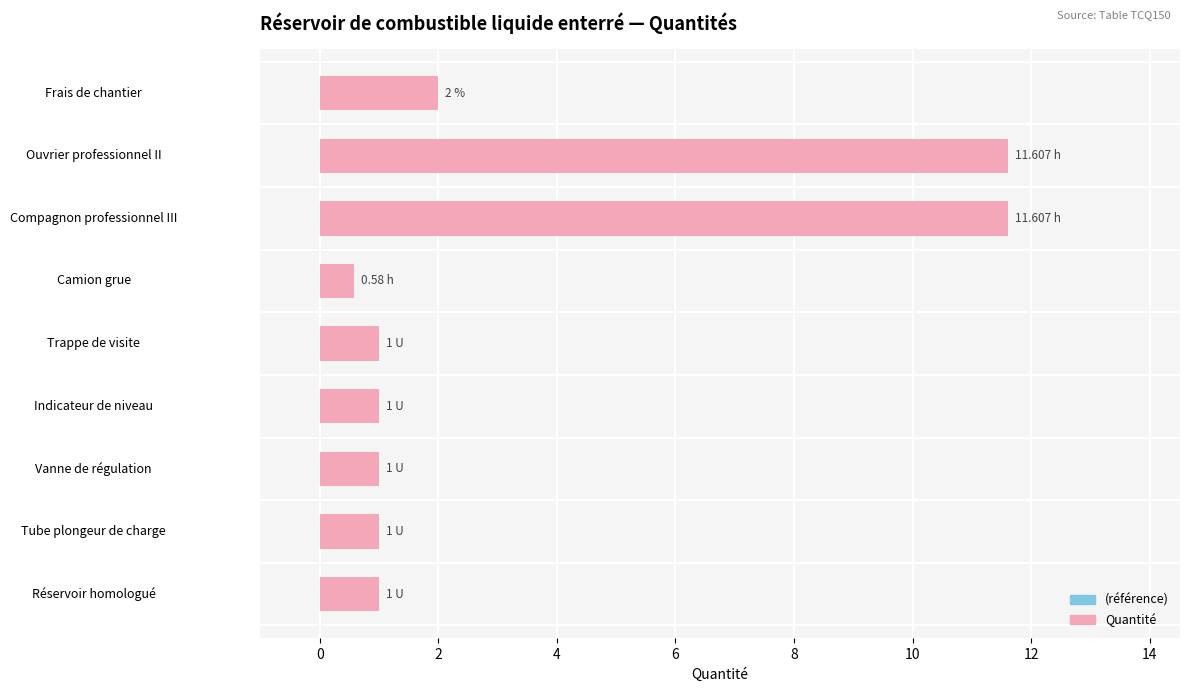

Which category has the lowest value across all series?

Camion grue